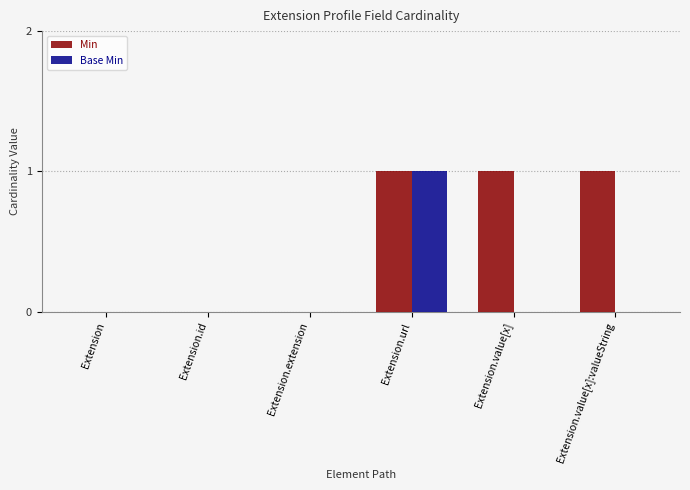

What is the sum of all Min values?

3